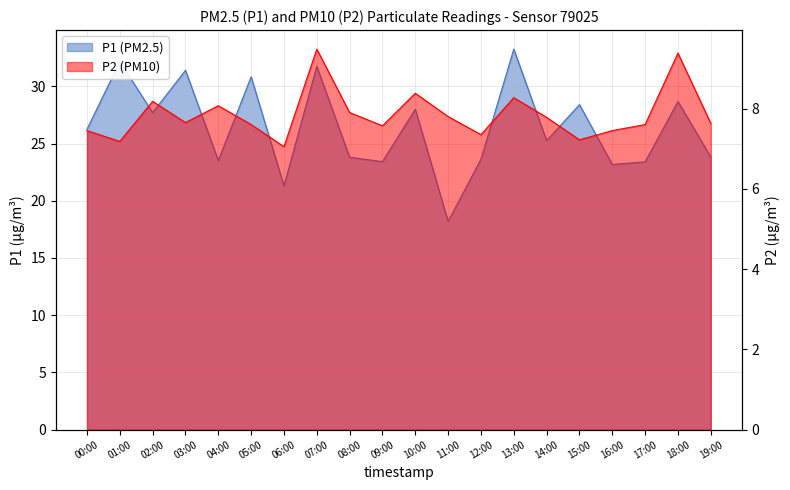

At which label is P2 closest to 8?

04:00